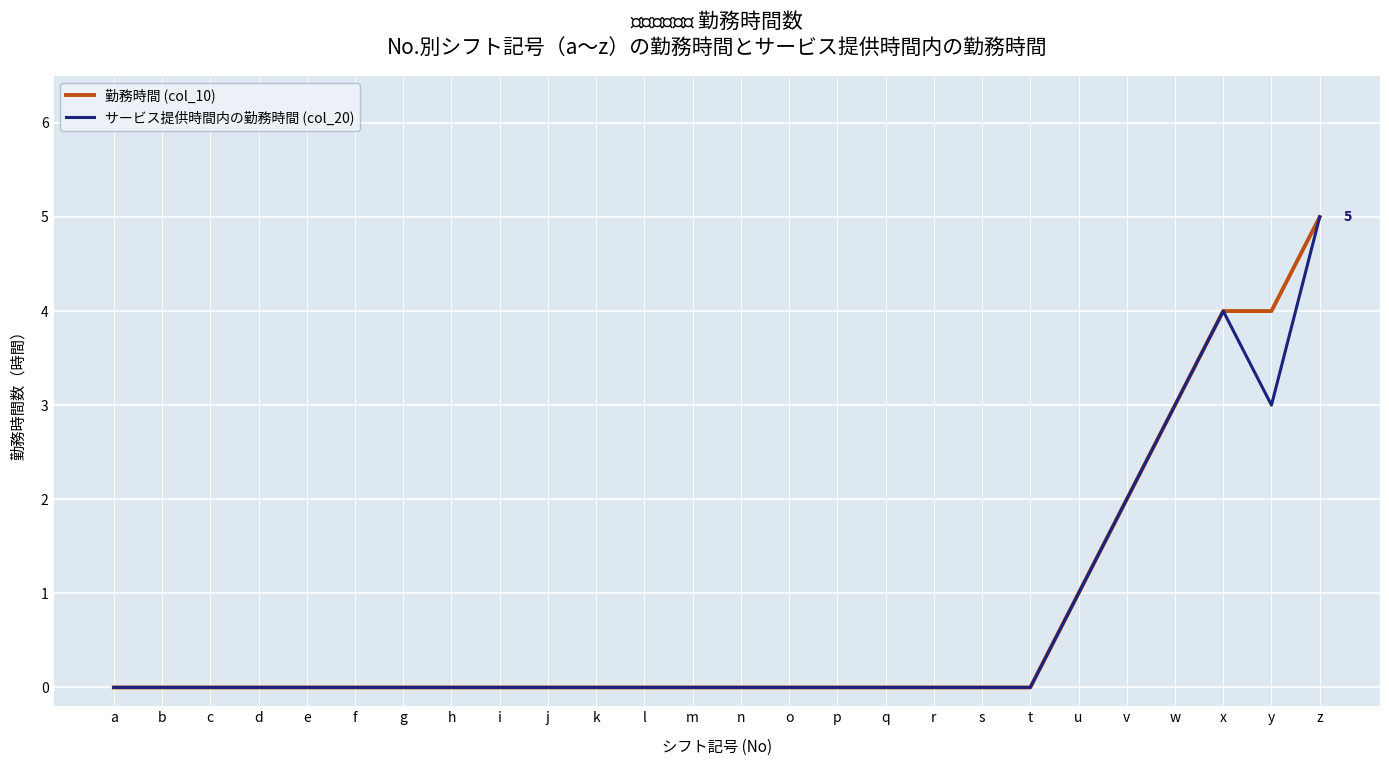

Reading left to right, extract all data points from this chart.

勤務時間 (col_10): 0	0	0	0	0	0	0	0	0	0	0	0	0	0	0	0	0	0	0	0	1	2	3	4	4	5
サービス提供時間内の勤務時間 (col_20): 0	0	0	0	0	0	0	0	0	0	0	0	0	0	0	0	0	0	0	0	1	2	3	4	3	5